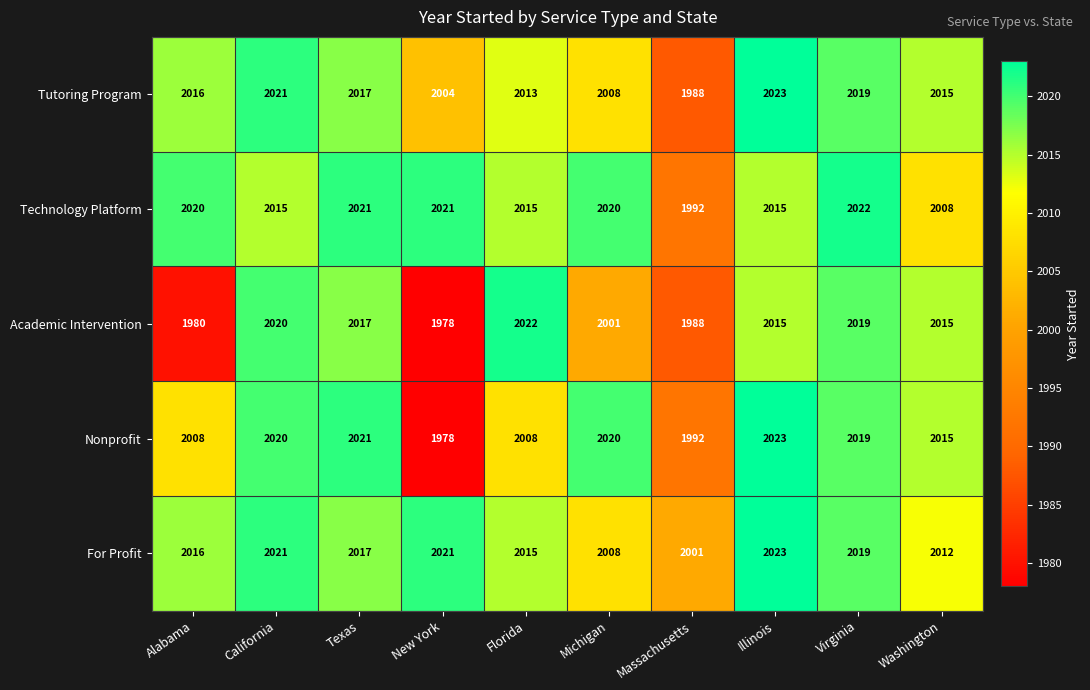

How many categories are shown in the chart?

10